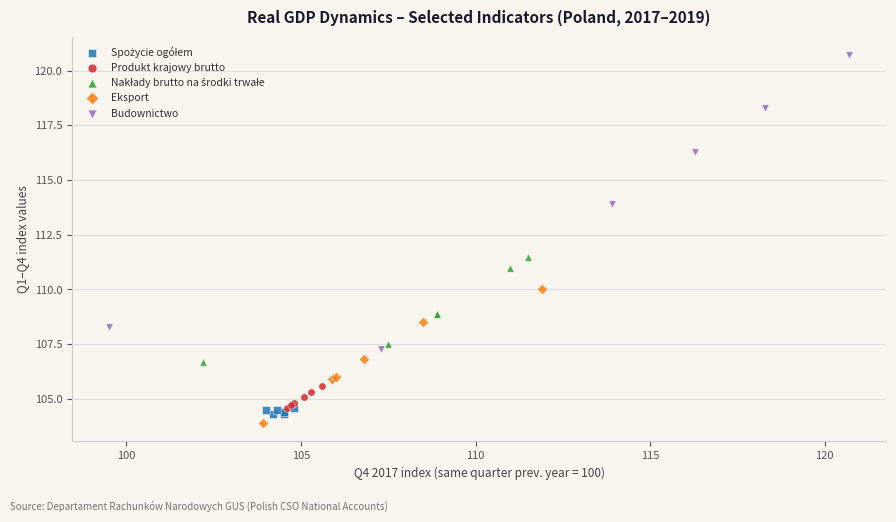

Which series reaches the maximum Y coordinate?

Budownictwo